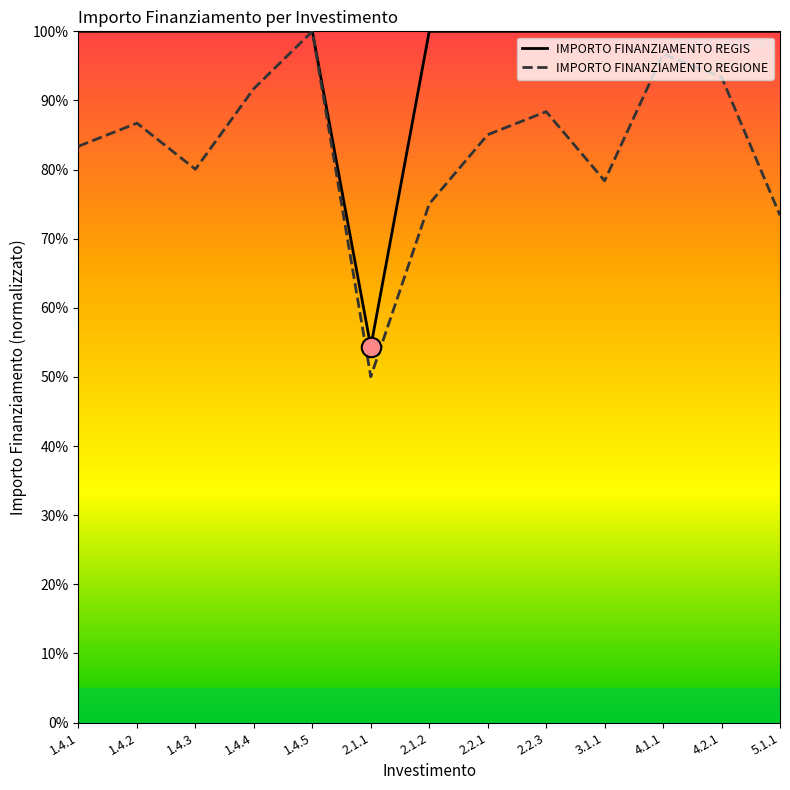

What are all the series names shown in the legend?

IMPORTO FINANZIAMENTO REGIS, IMPORTO FINANZIAMENTO REGIONE